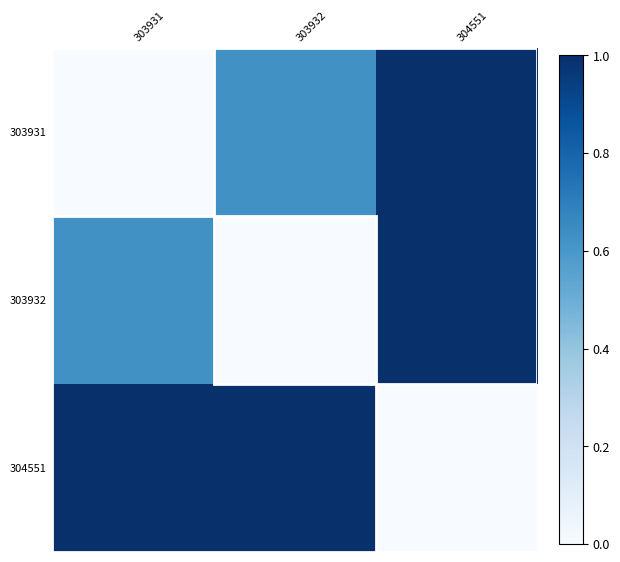

Reading left to right, list all the values displayed in this chart.

303931: 303931=0.0	303932=0.6	304551=1.0
303932: 303931=0.6	303932=0.0	304551=1.0
304551: 303931=1.0	303932=1.0	304551=0.0